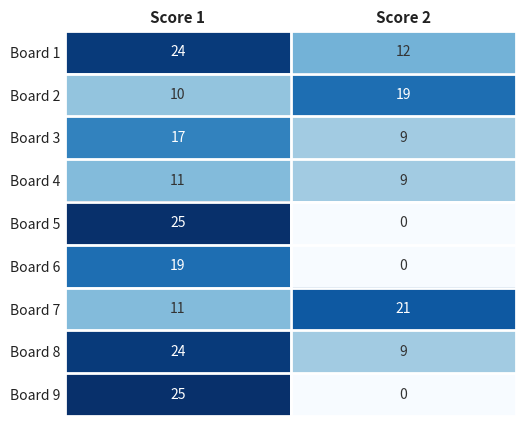

List the labels in order of Board 1 value, largest first.

Score 1, Score 2